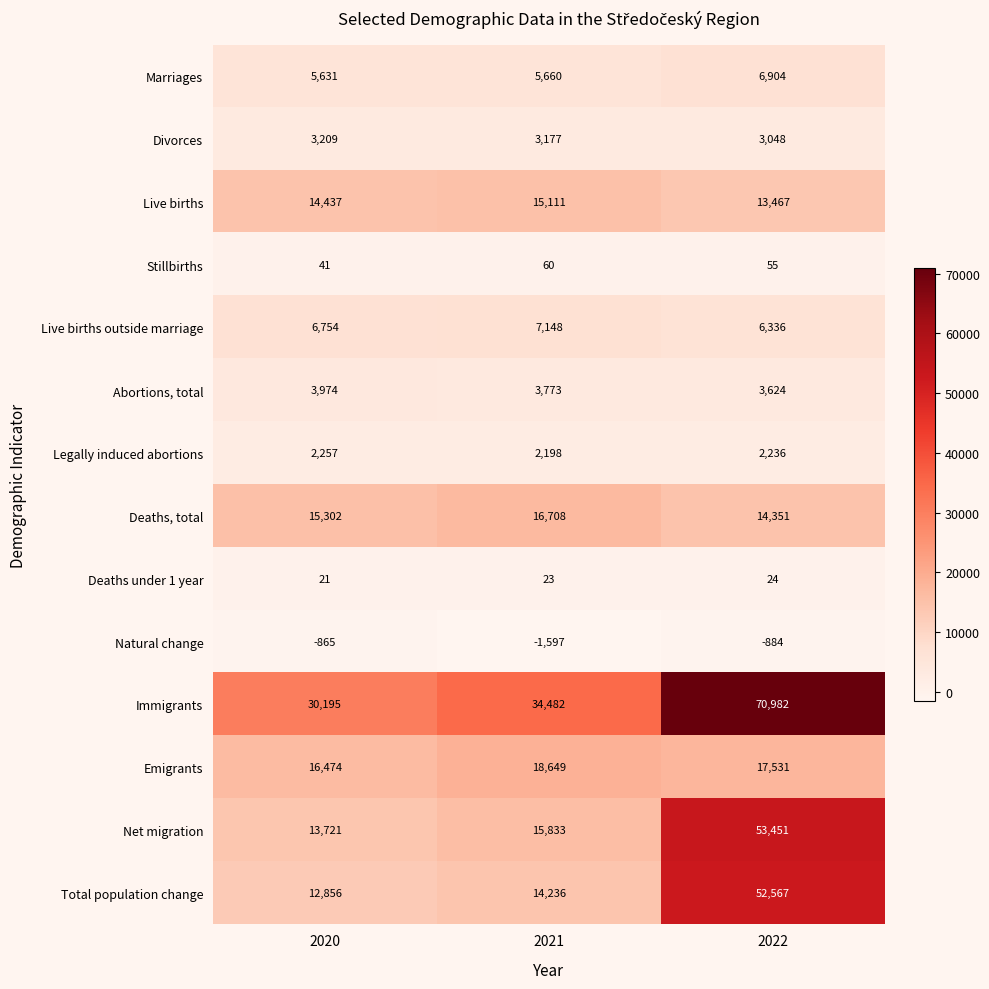

How many data points does each series have?

3